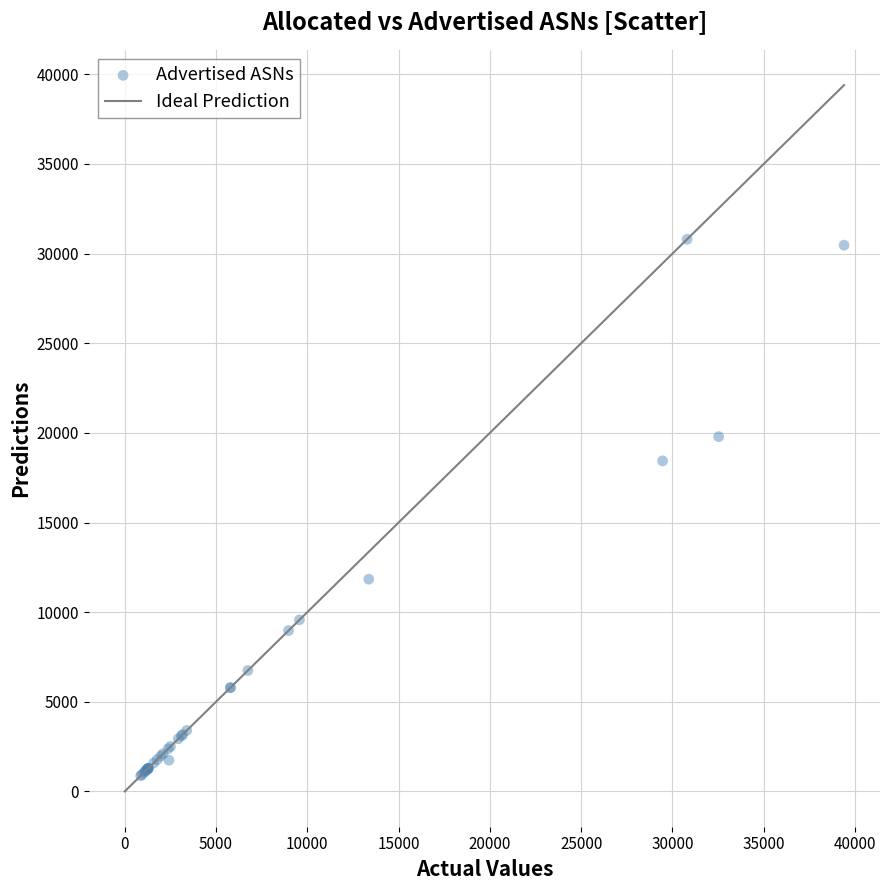

What Y value in the scatter plot is closest to 15836?

18439